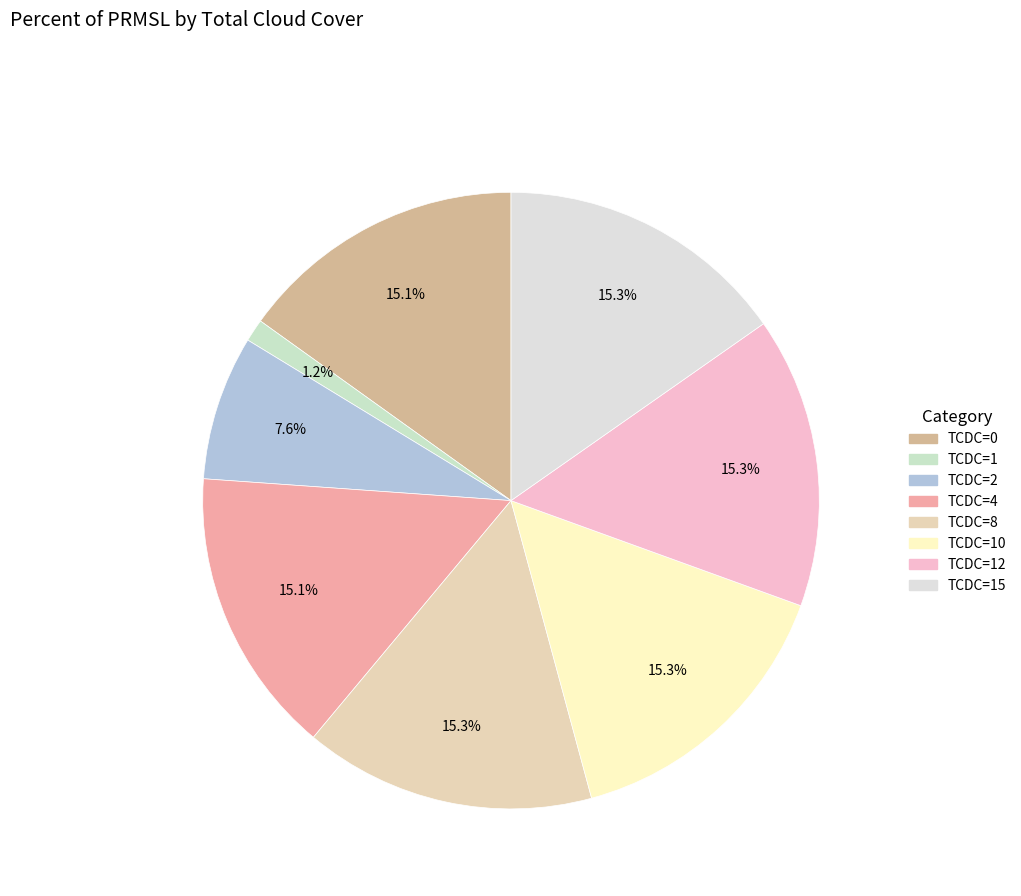

Count the number of slices in the pie.

8